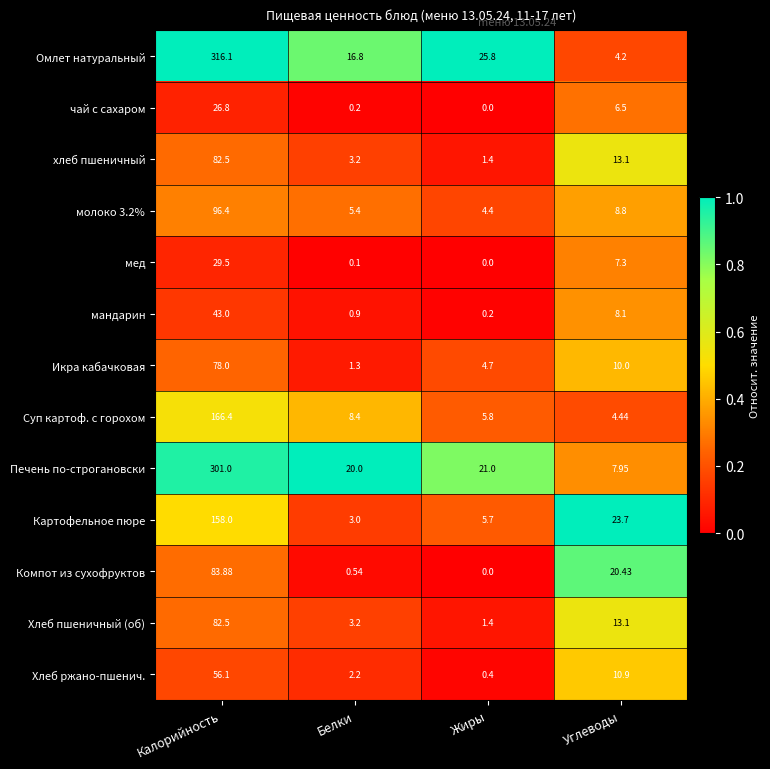

Count the number of categories in the chart.

4